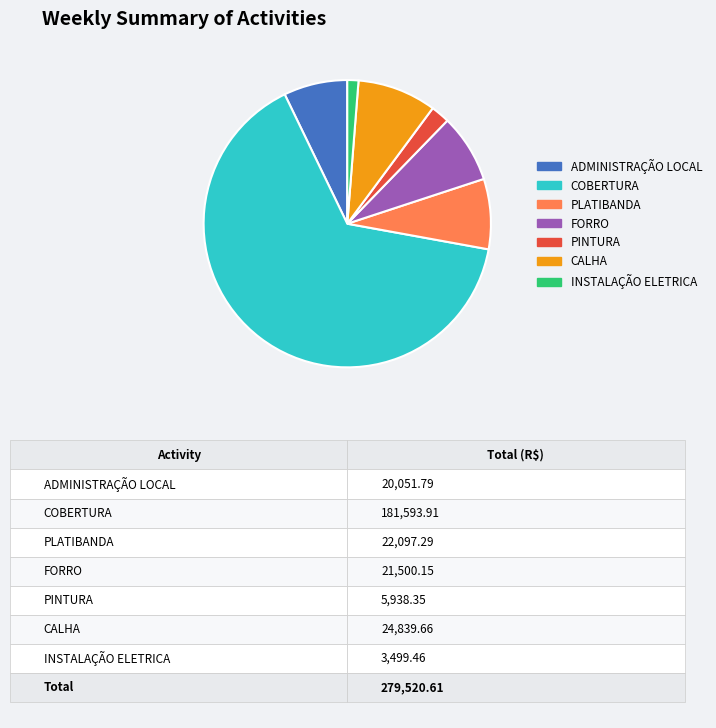

Approximately how many times larger is the value at ADMINISTRAÇÃO LOCAL compared to PLATIBANDA?

0.9